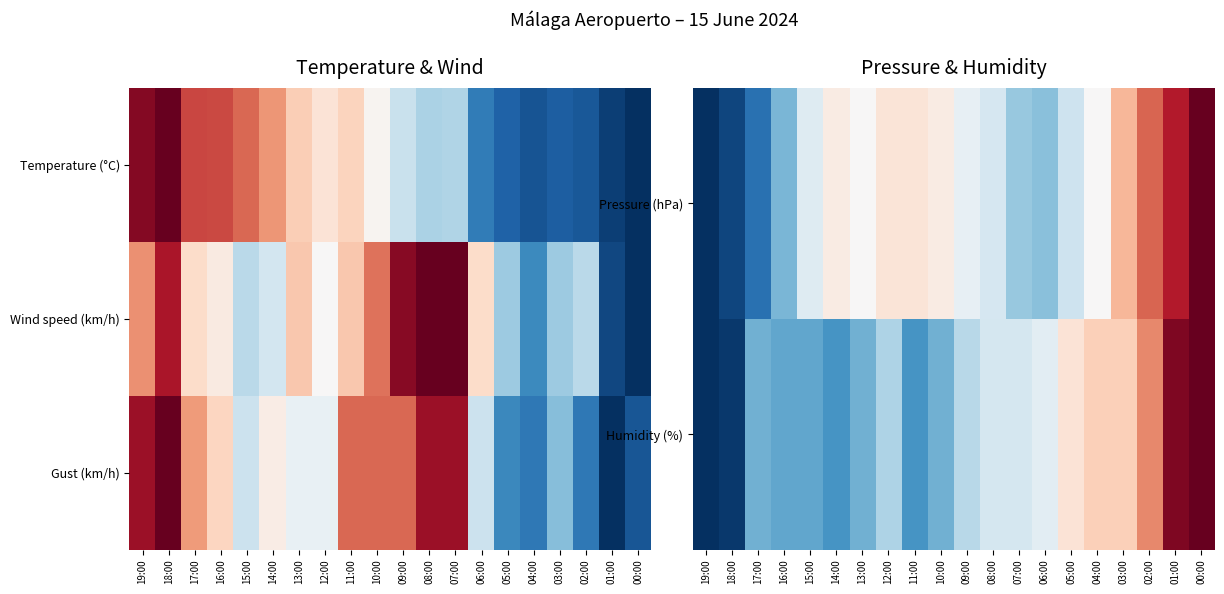

Which category has the lowest value in the Humidity (%) series?

19:00